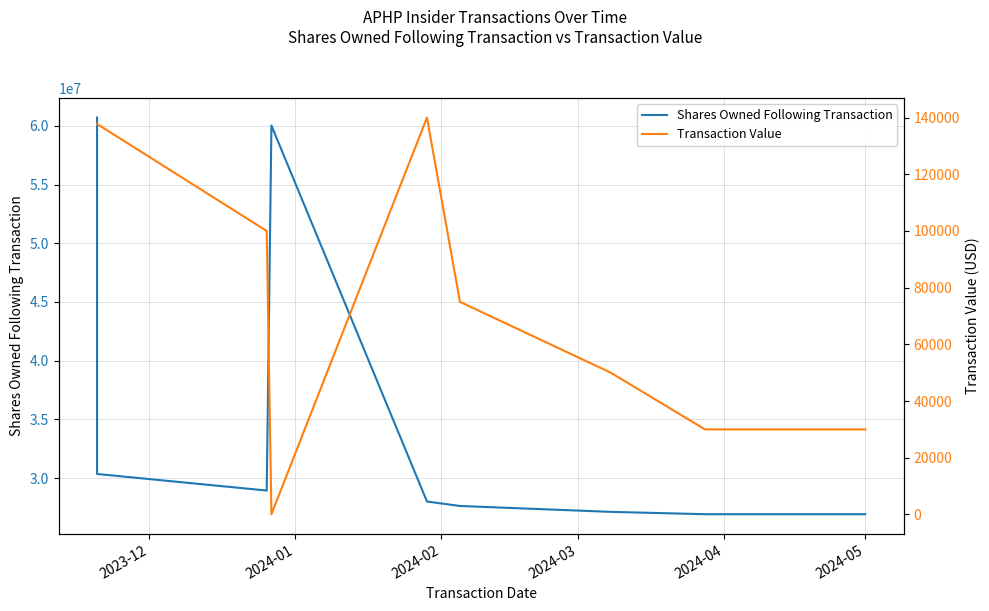

How many data points in Shares Owned Following Transaction are less than 28010691?

4